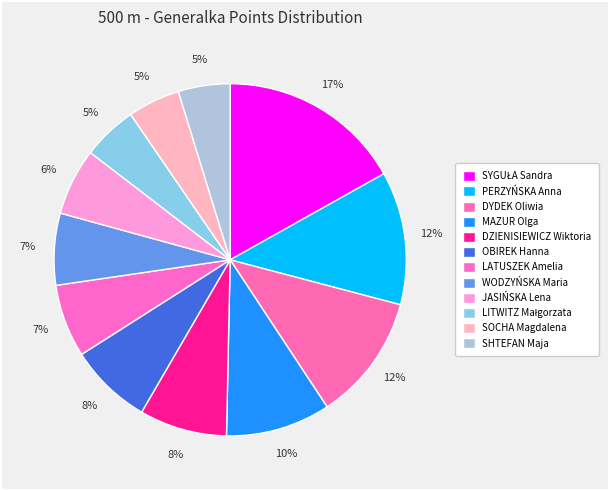

To the nearest percent, what is the average slice percentage?

8%